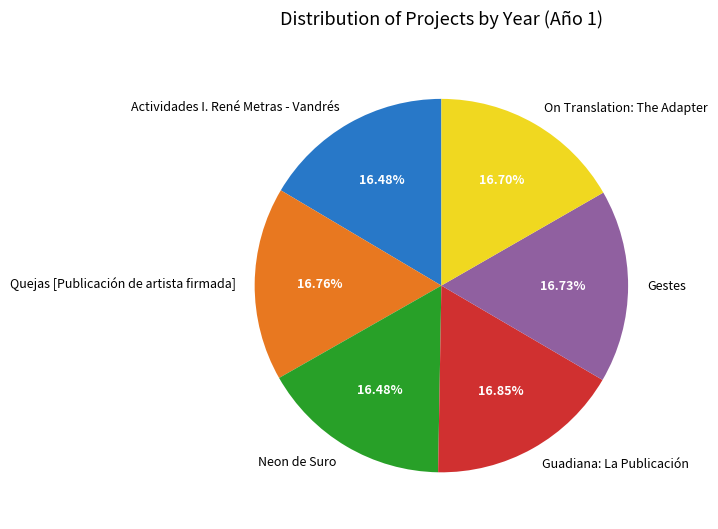

Approximately how many times larger is the value at Neon de Suro compared to Guadiana: La Publicación?

1.0